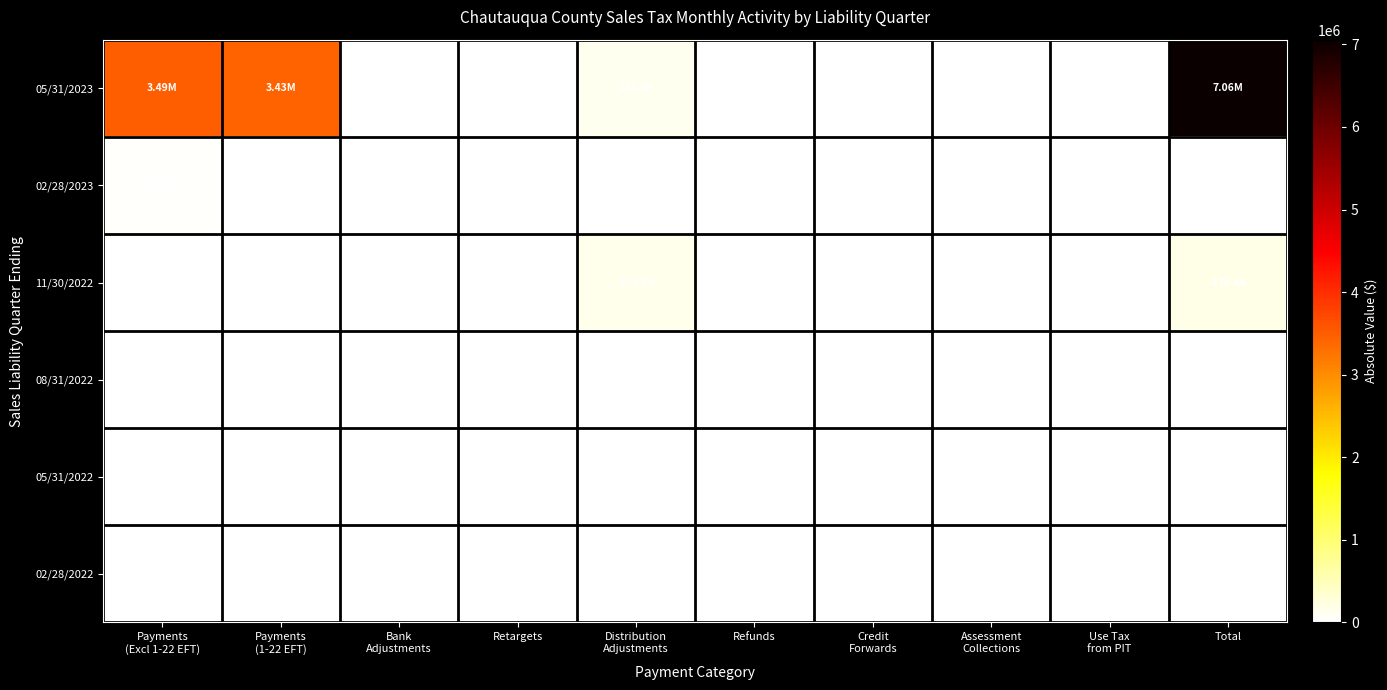

Is the value of 08/31/2022 at Total greater than the value of 02/28/2022 at Use Tax from PIT?

Yes